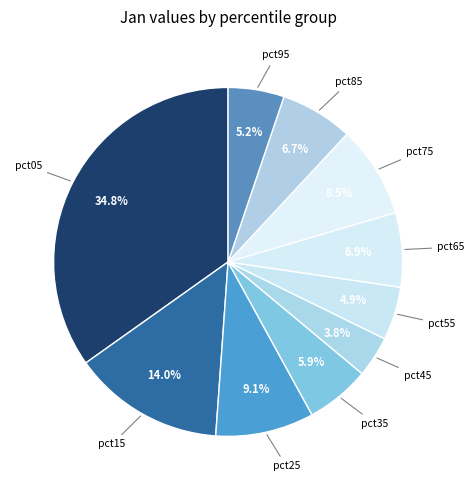

Is pct05 the majority of the pie?

No